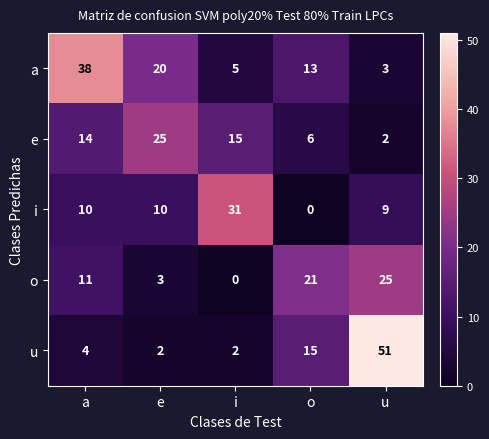

What is the difference between the i values at i and u?

22